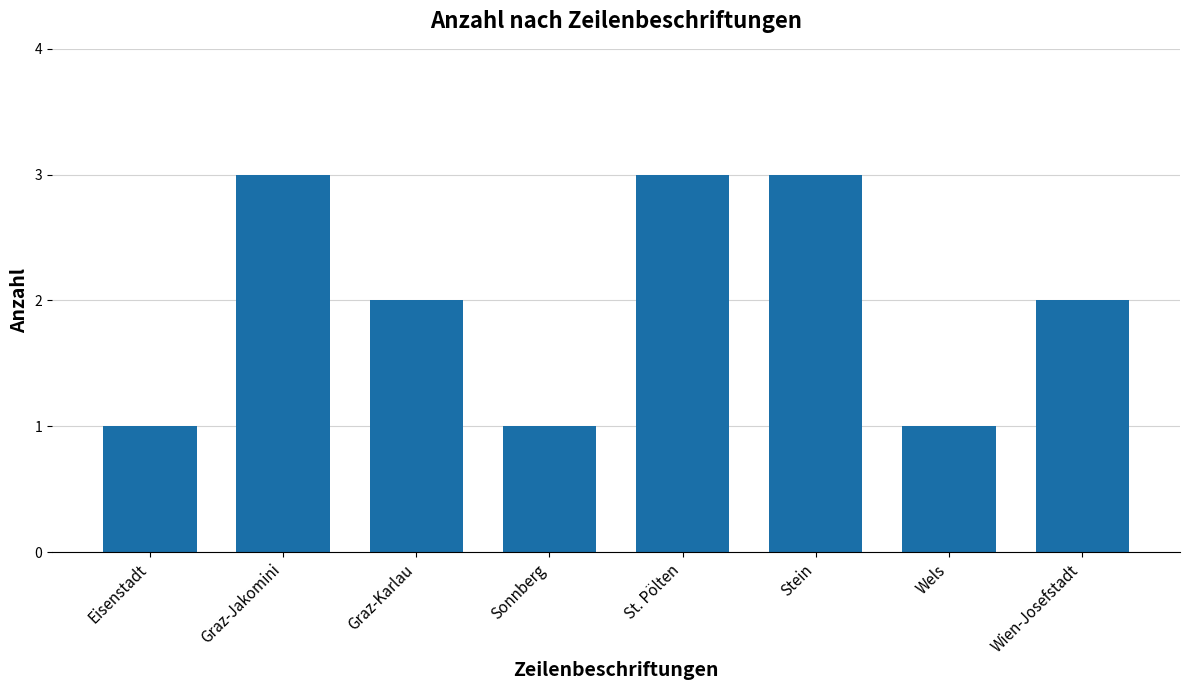

Are the bars grouped side by side (vs. stacked)?

No